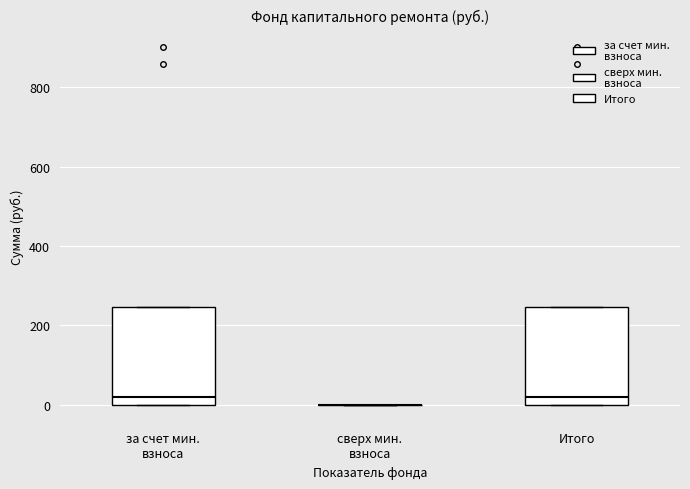

Where does the median line of the box for за счет мин. взноса sit on the y-axis? The values are not printed on the chart, so give them approximately, as read against the axis.

20